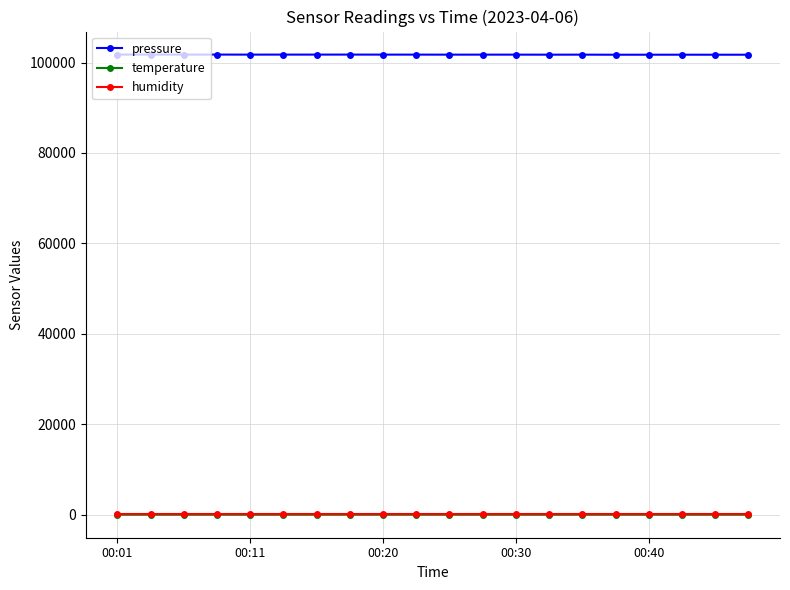

Which series has the widest spread of values?

pressure